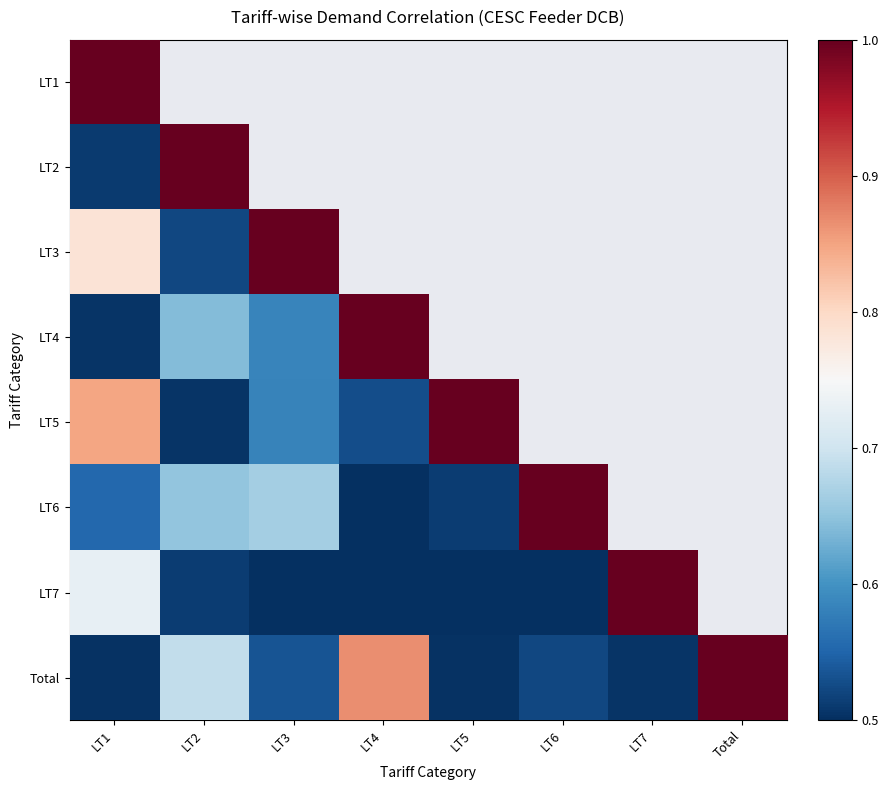

What is the minimum value shown in the chart?

0.5